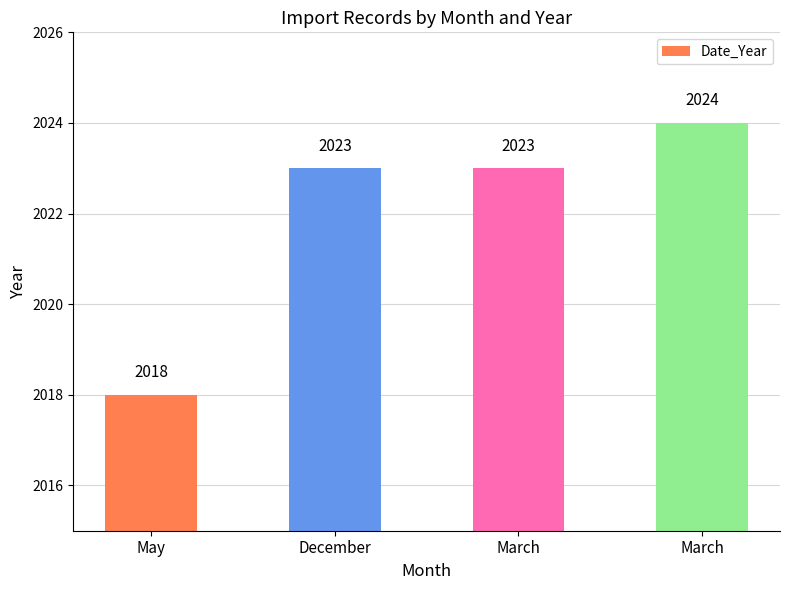

How many distinct data groups are displayed?

1